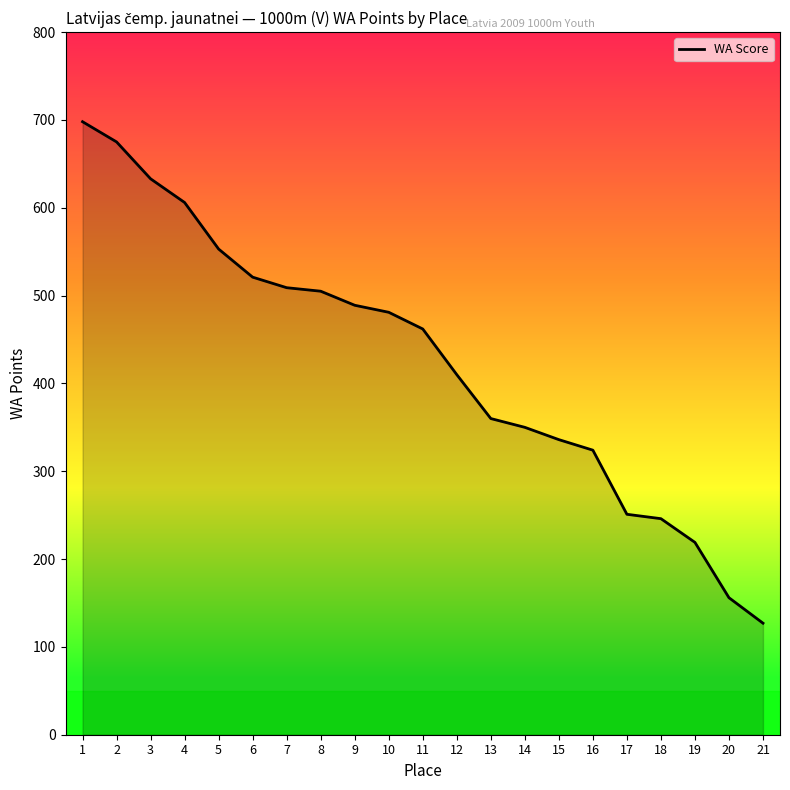

What is the difference between the second highest and second lowest values?

519